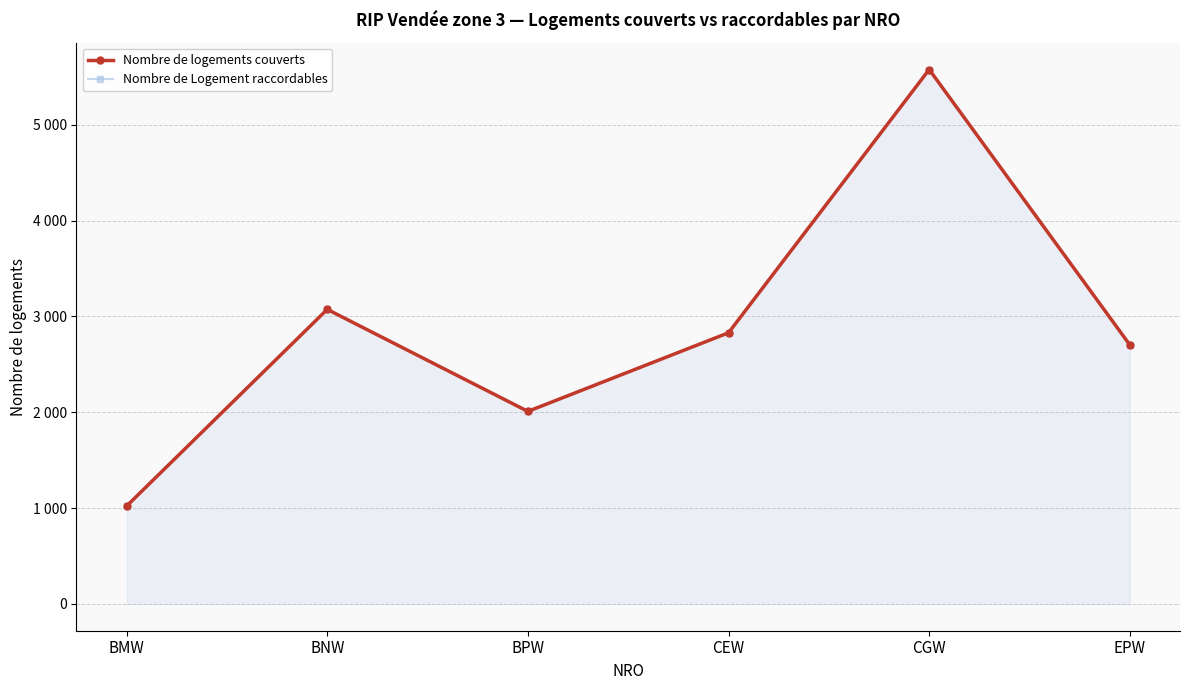

The Nombre de logements couverts series shows 2650 at CGW. True or false?

False